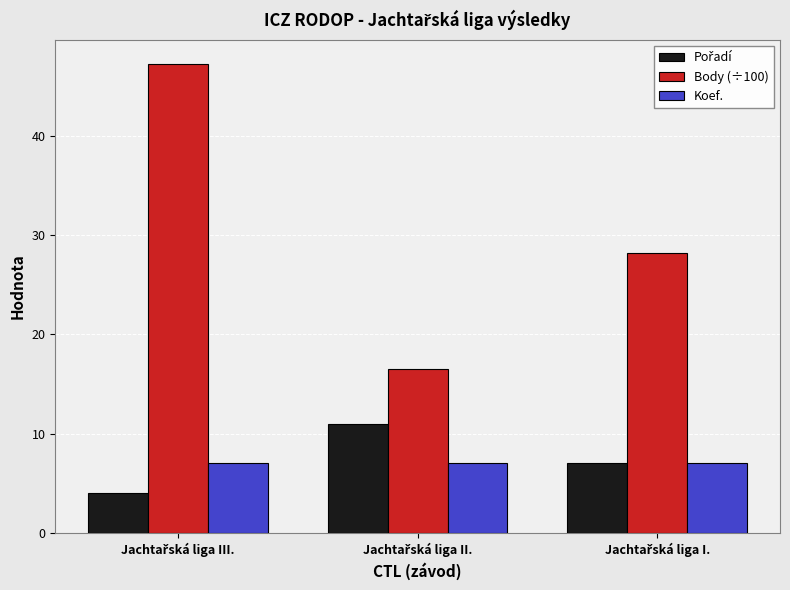

What is the average value of the Body (÷100) series?

30.6